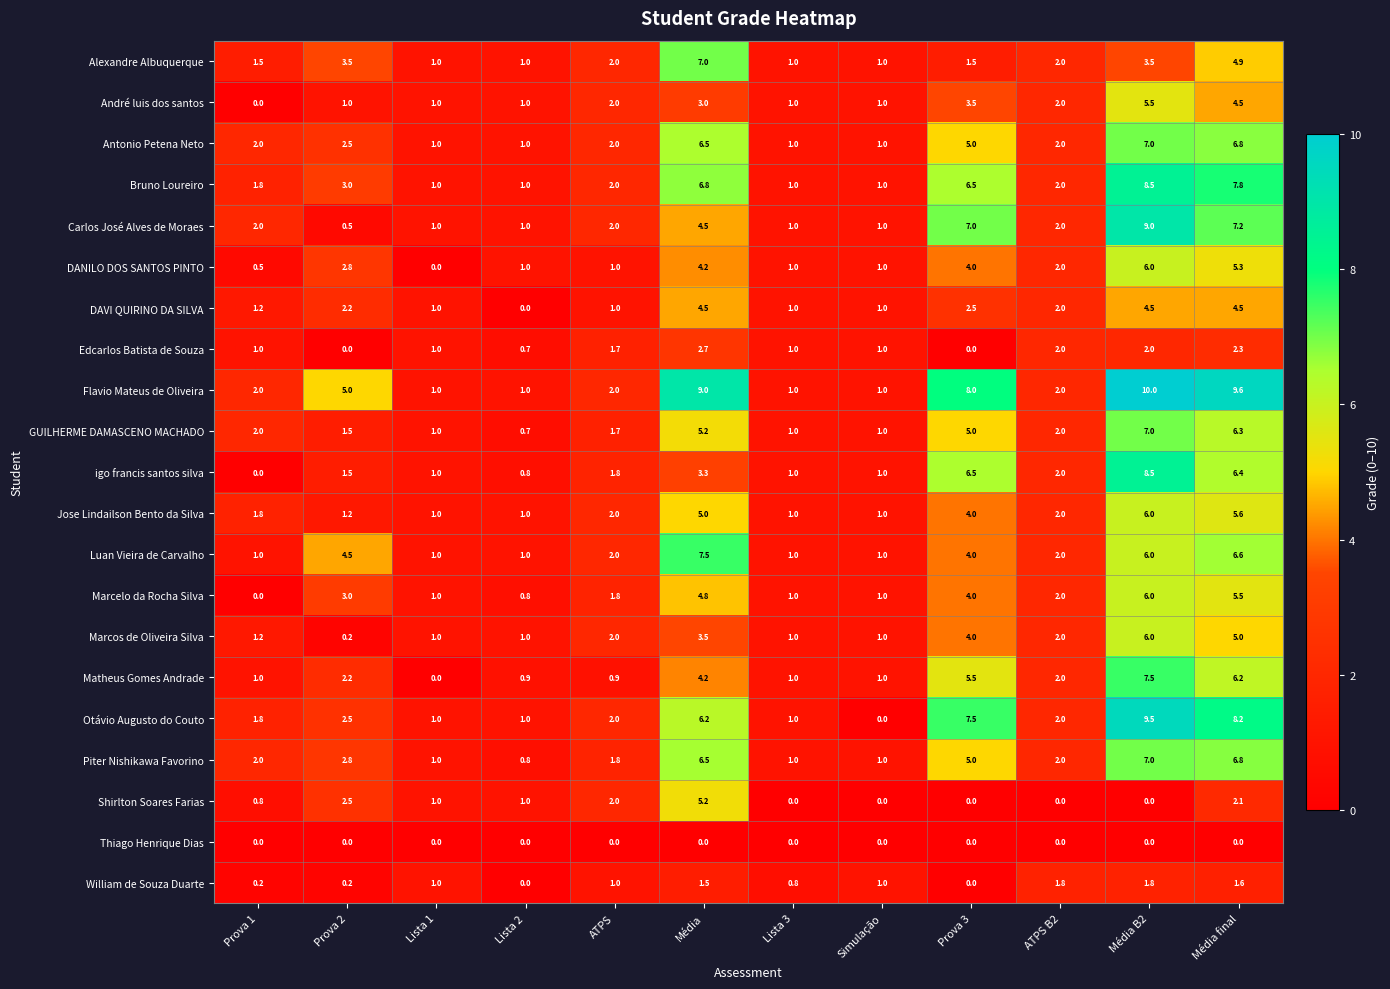

How many categories are shown in the chart?

12